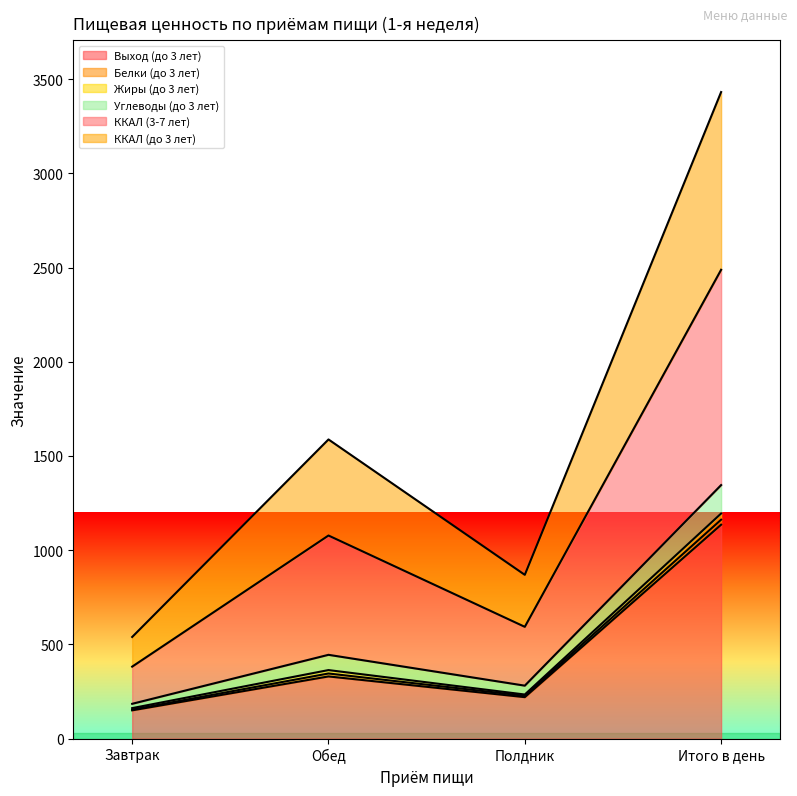

Which label corresponds to the largest value in the chart?

Итого в день